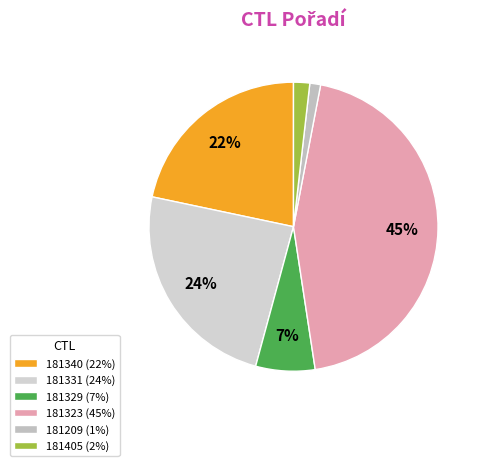

True or false: 181331 accounts for 34% of the total.

False